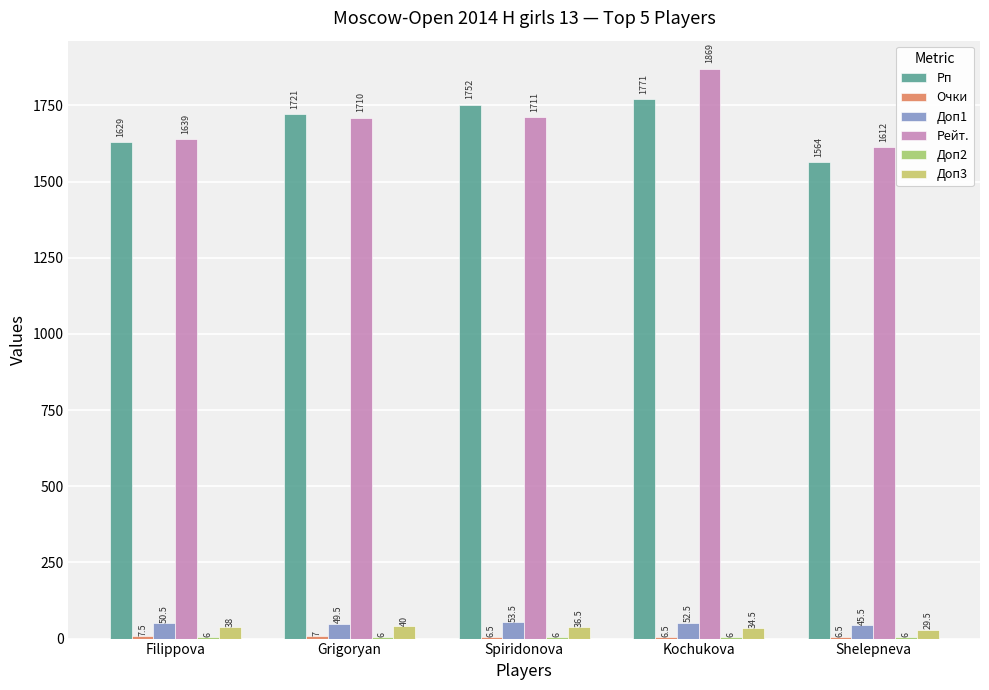

What is the approximate value of Доп2 at Shelepneva?

6.0